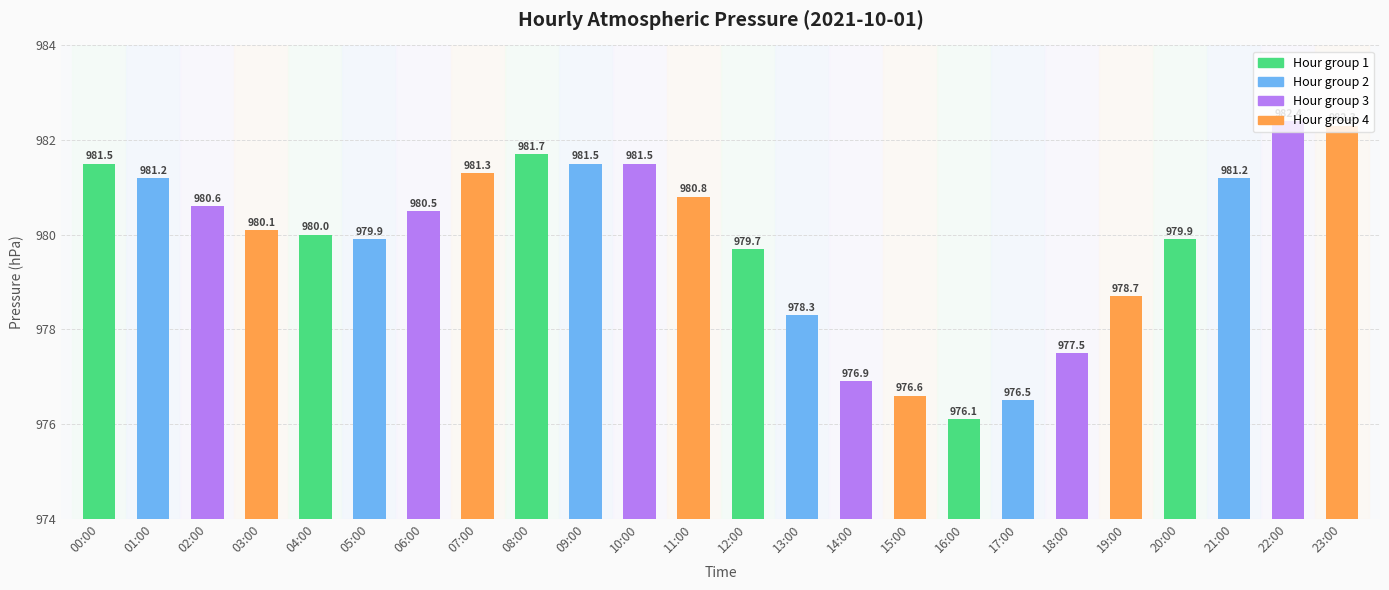

What position from the left is 18:00?

19